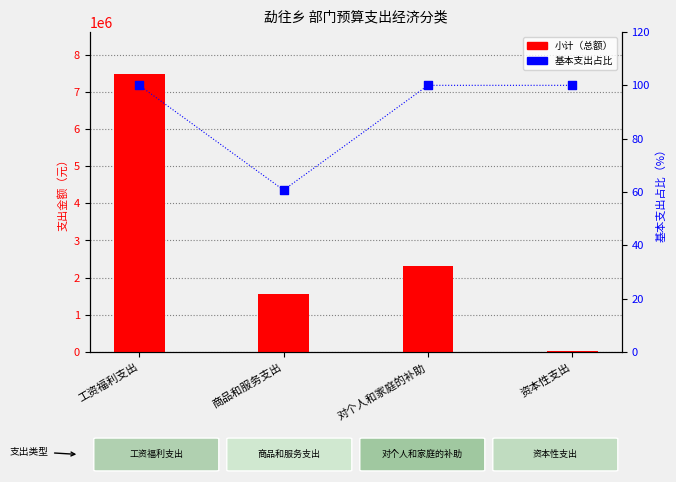

Which series has the largest total across all categories?

小计（总额）